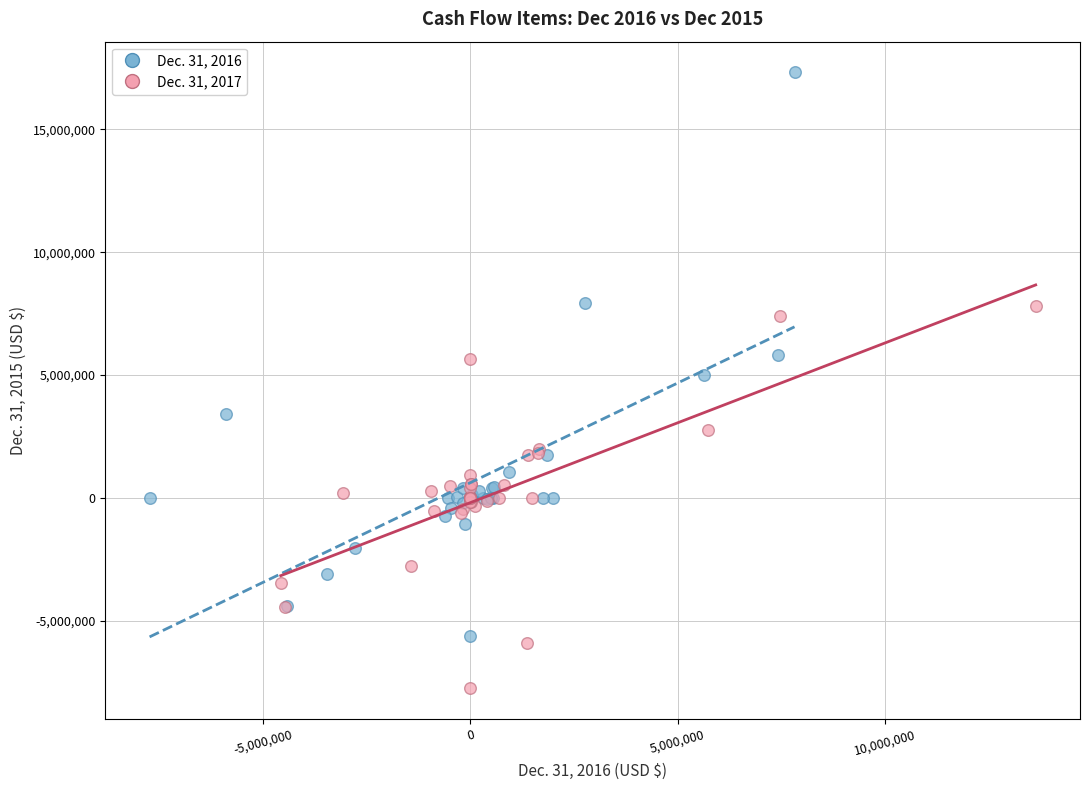

Which series reaches the minimum Y coordinate?

Dec. 31, 2017